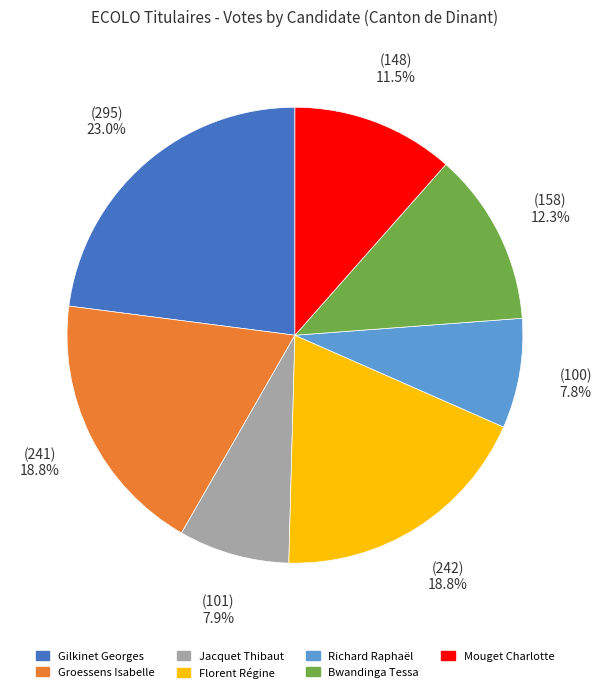

How much of the chart is everything except Groessens Isabelle?

81.2%